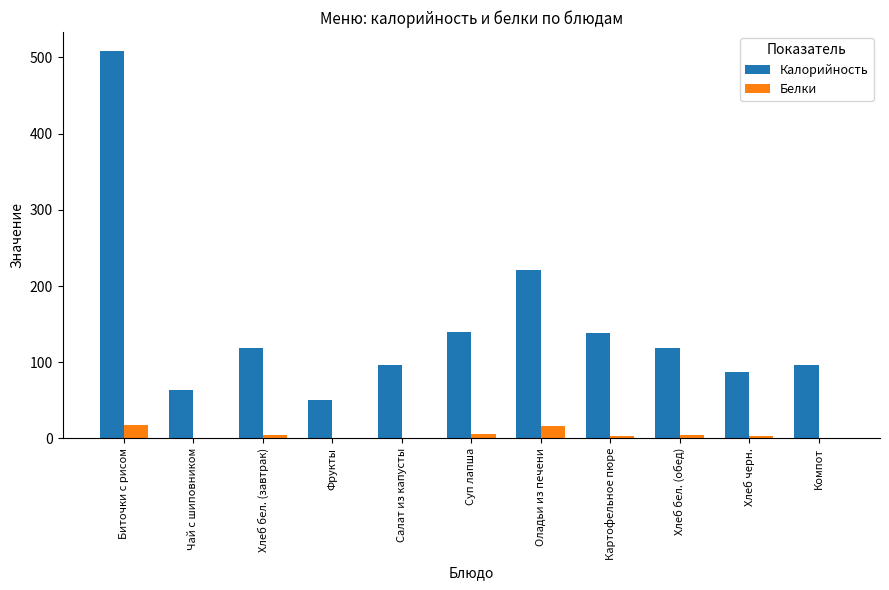

At which category does the chart reach its peak across all series?

Биточки с рисом